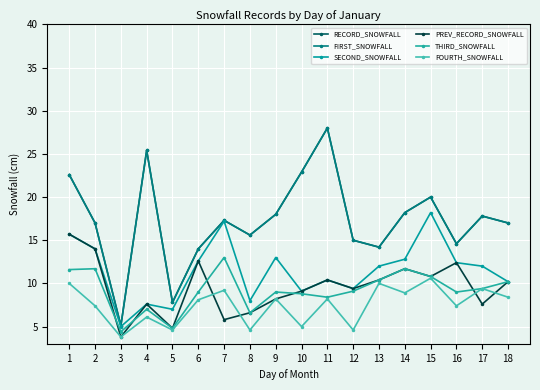

At which category does SECOND_SNOWFALL reach its first local peak?

4